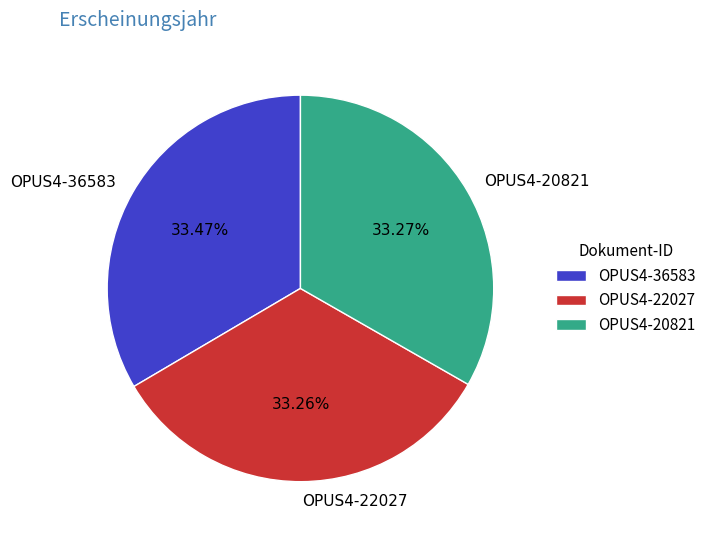

What is the ratio of the value at OPUS4-22027 to the value at OPUS4-20821?

1.0